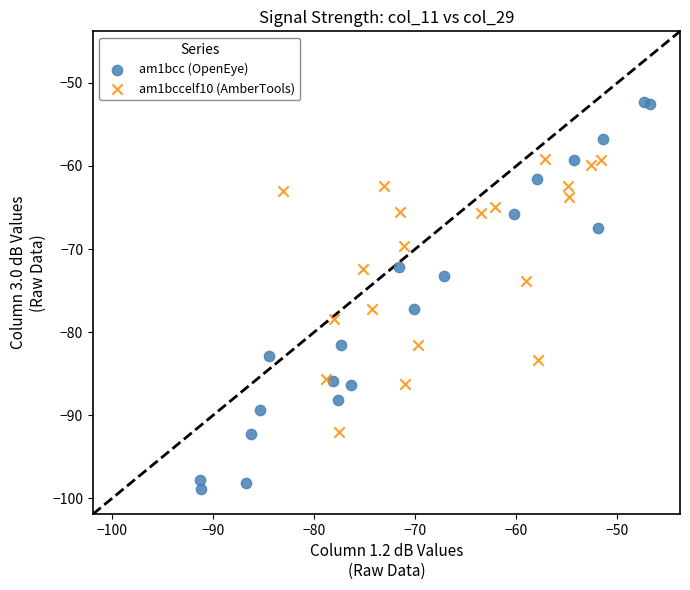

Which series has the widest spread of Y values?

am1bcc (OpenEye)